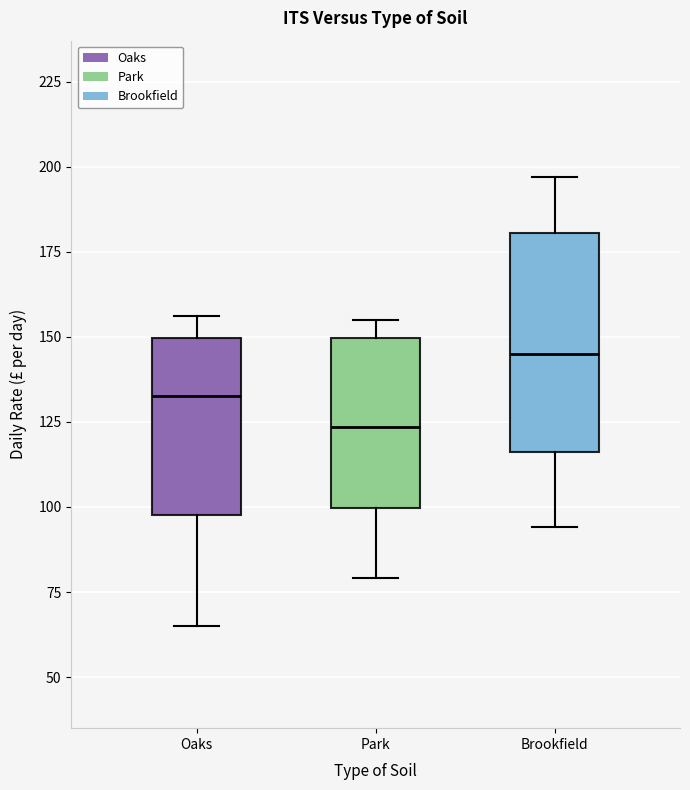

Comparing the boxes themselves (not the whiskers), which one is the tallest?

Brookfield